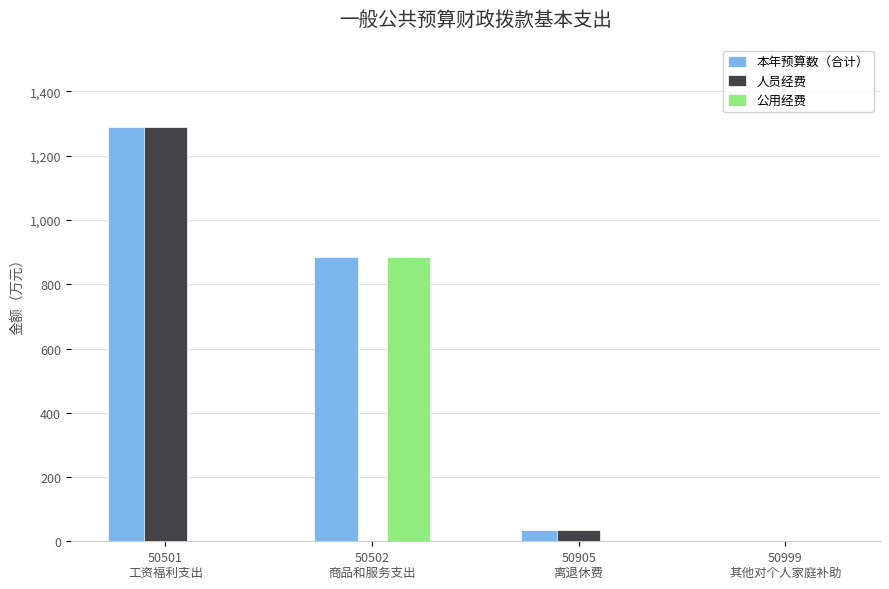

The value of 本年预算数（合计） at 50502
商品和服务支出 is 1540.2. True or false?

False